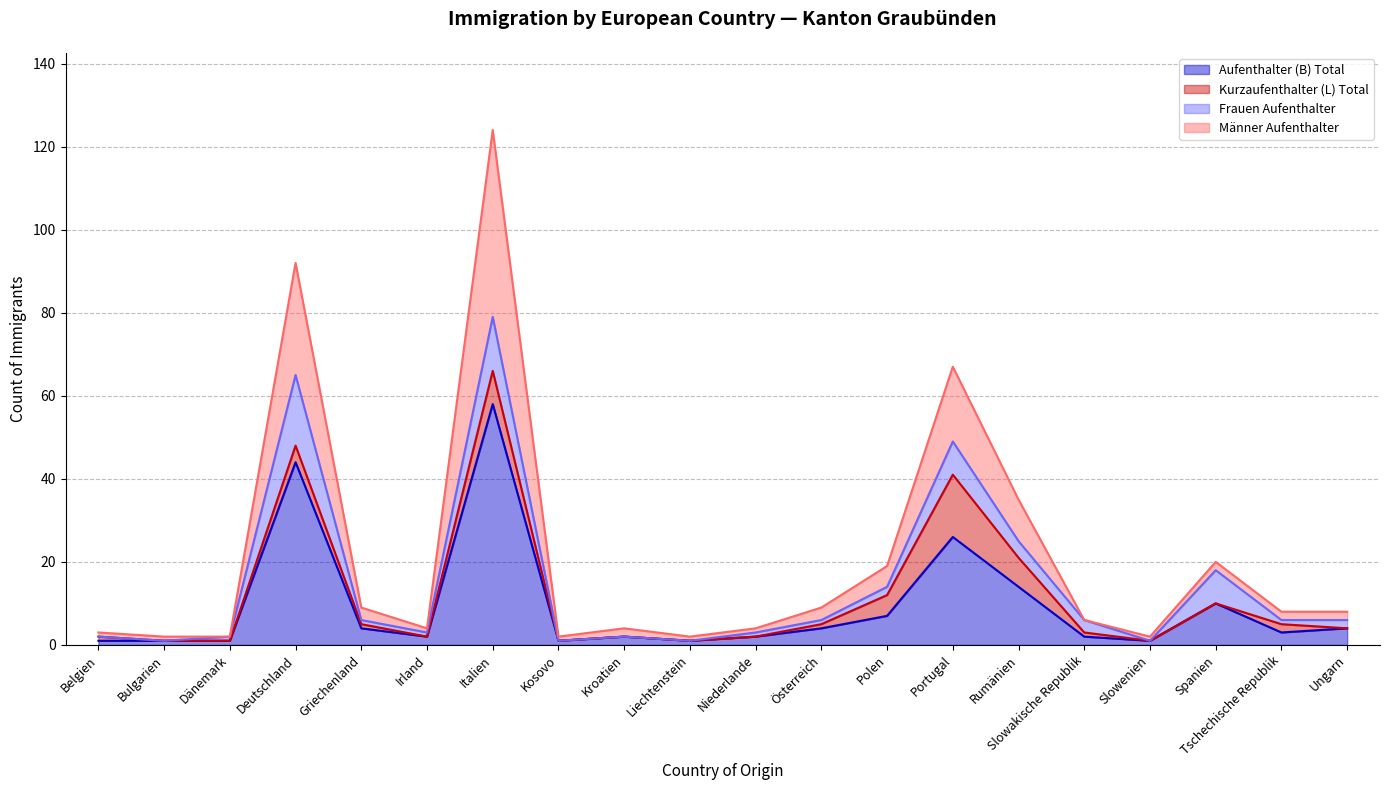

Does the chart display data point markers on the line(s)?

No